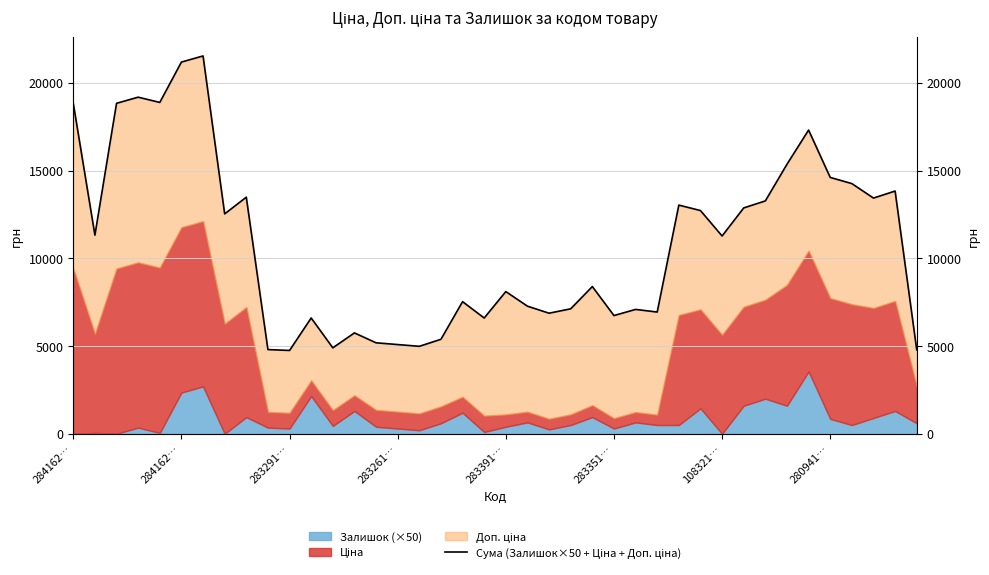

At which category does the chart reach its minimum across all series?

283291…